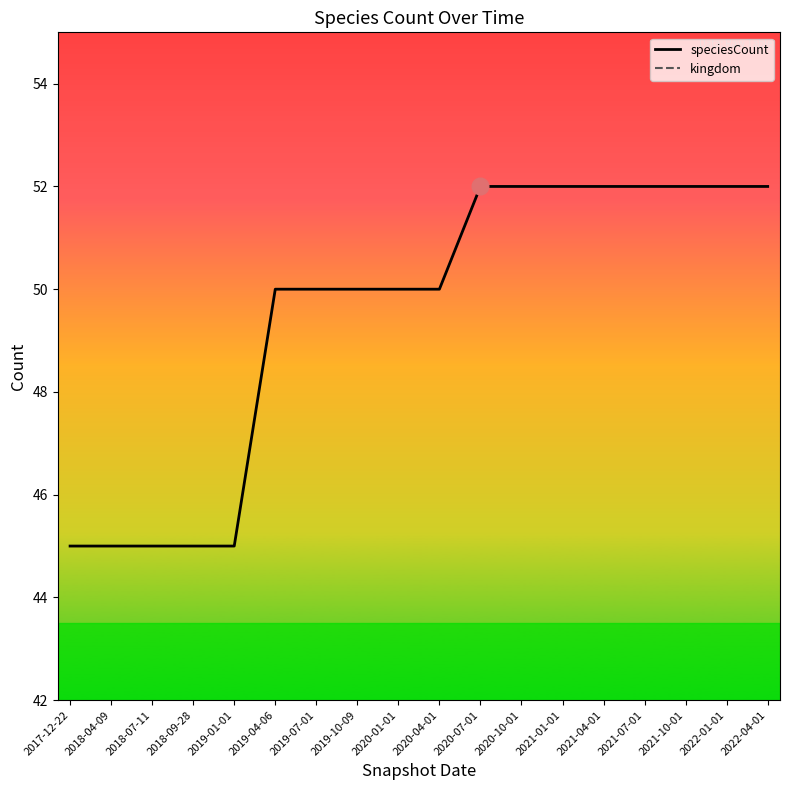

What is the maximum value for speciesCount?

52